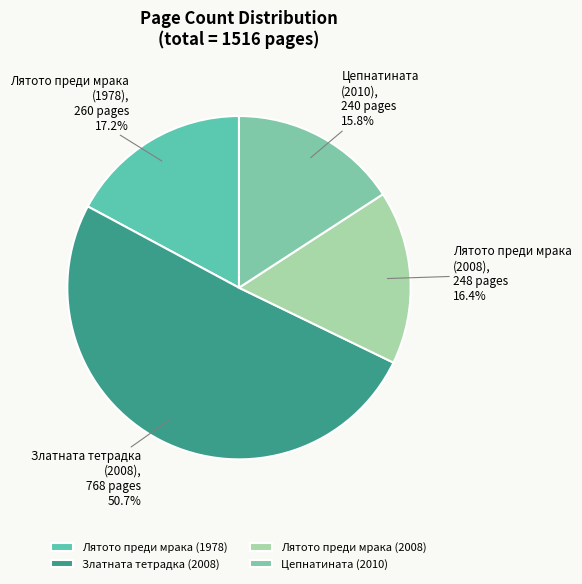

What portion of the pie excludes Лятото преди мрака (2008)?

83.6%